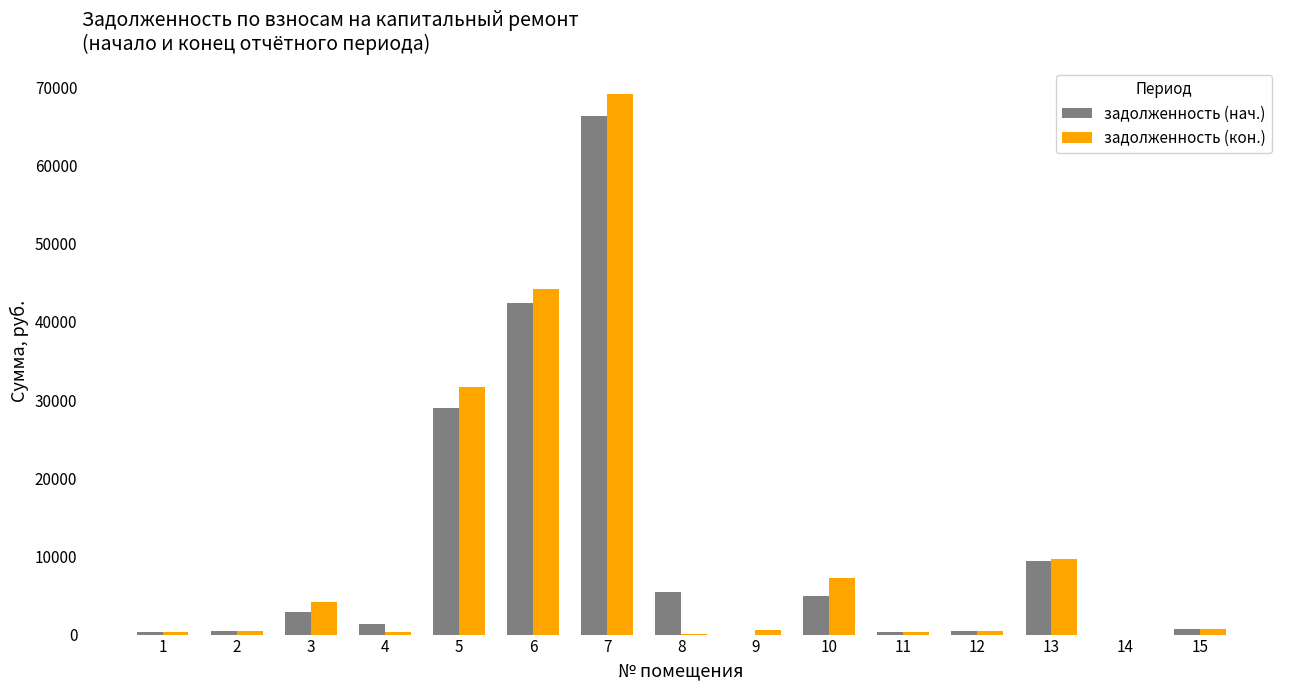

What is the maximum value shown in the chart?

69125.3